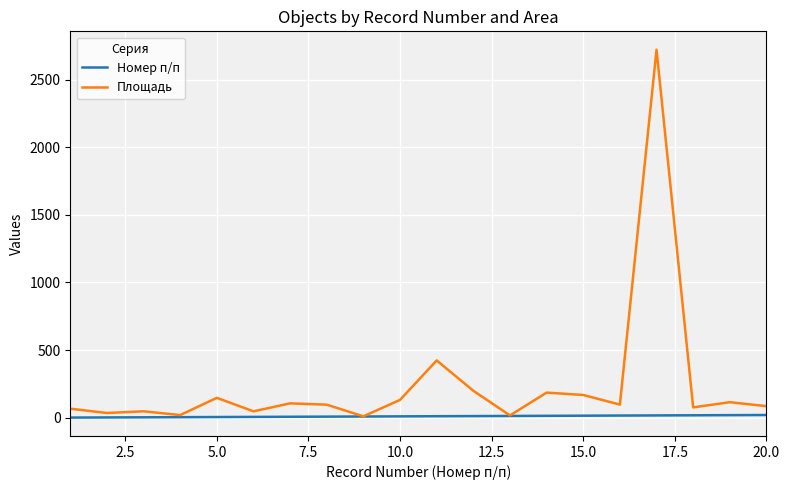

What is the difference between the maximum and minimum values in the Площадь series?

2710.9